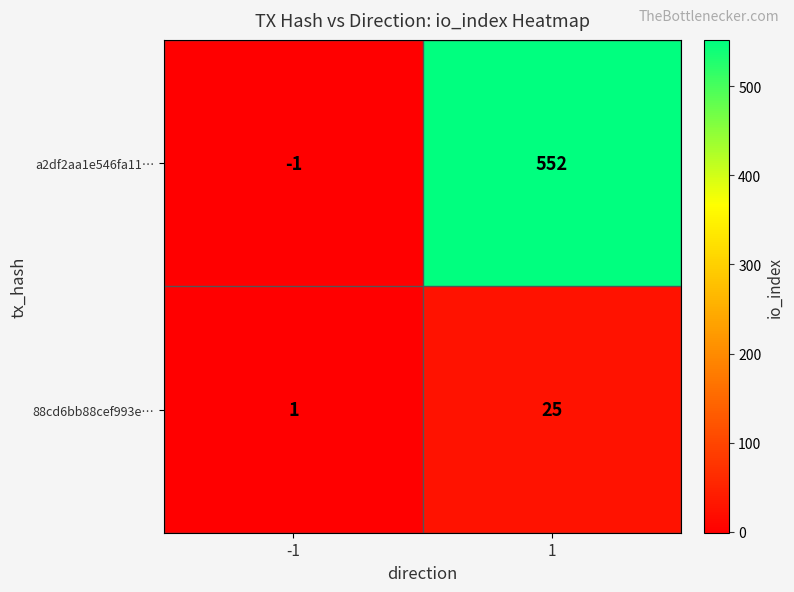

What is the maximum value shown in the chart?

552